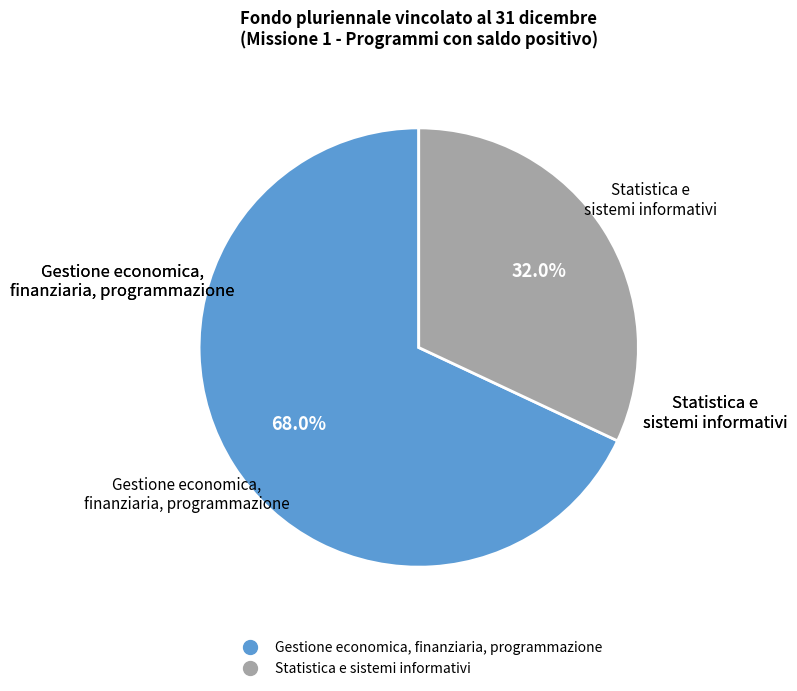

Does any single category account for the majority?

Yes